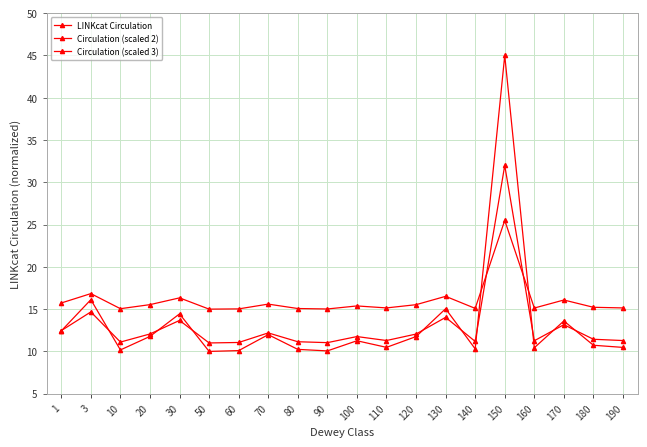

Which has a higher value, 100 or 80?

100